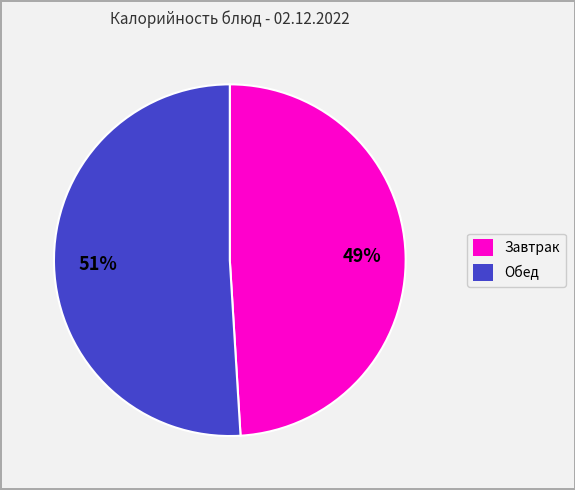

Is there a majority slice in this chart?

Yes